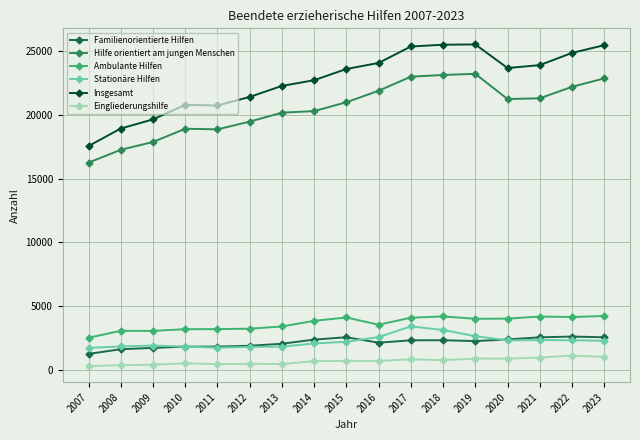

At which label does Familienorientierte Hilfen first exceed 2298?

2014